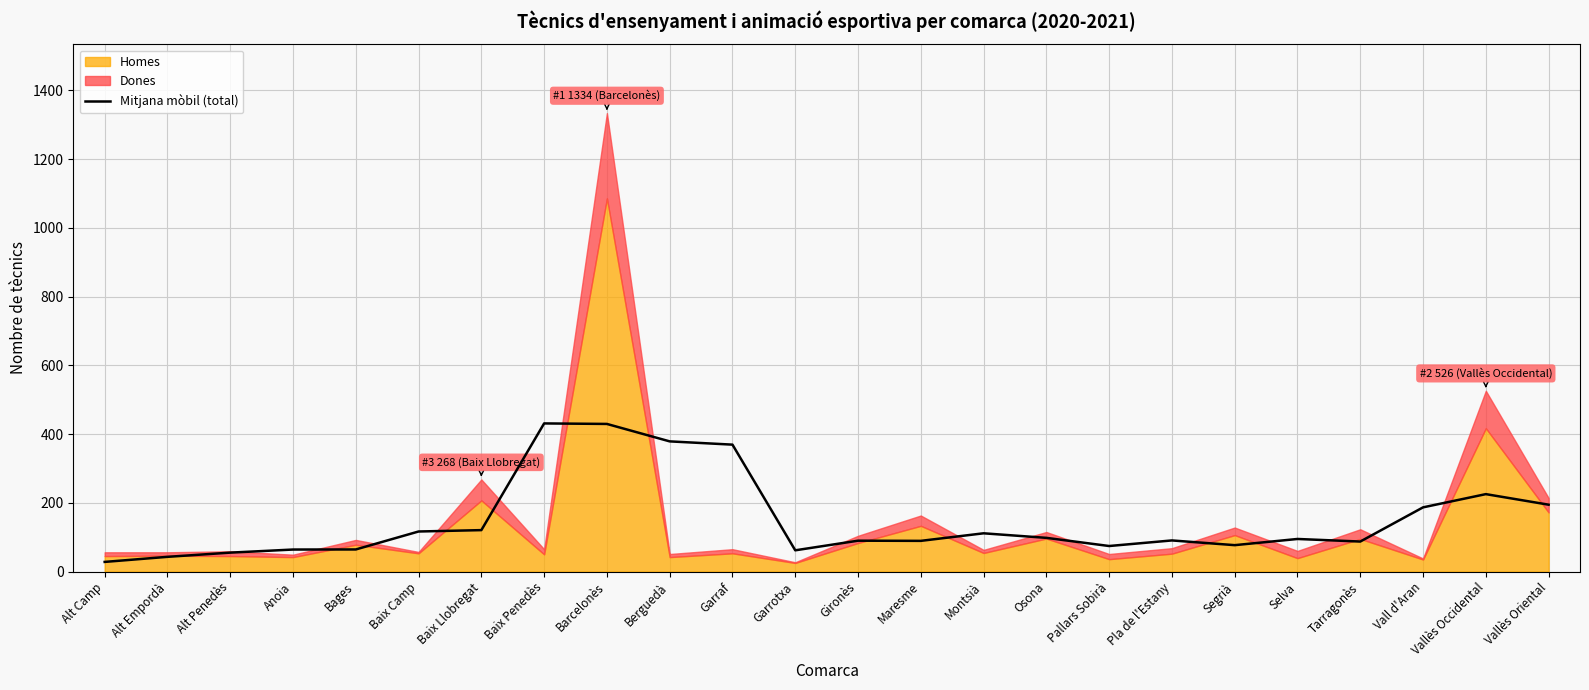

What is the approximate value of Mitjana mòbil (total) at Osona?

98.0